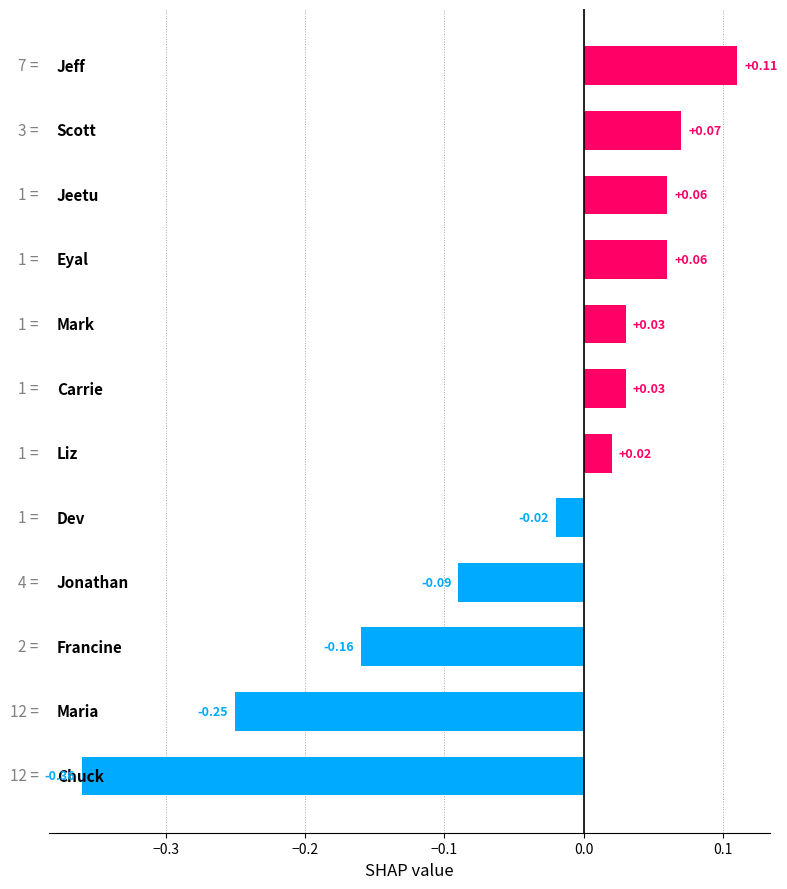

What is the sum of all values?

-0.5